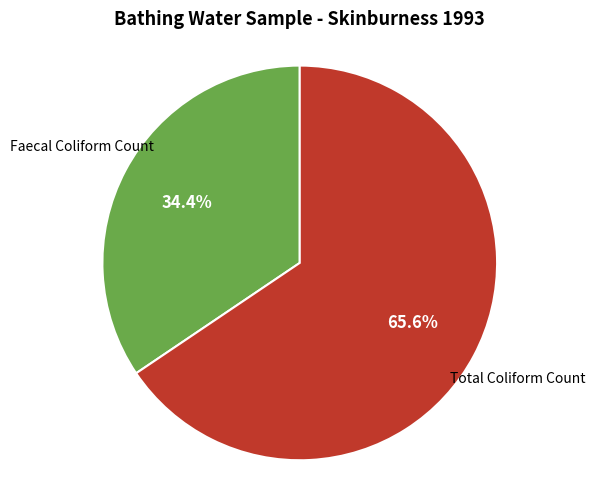

Does any single category account for the majority?

Yes